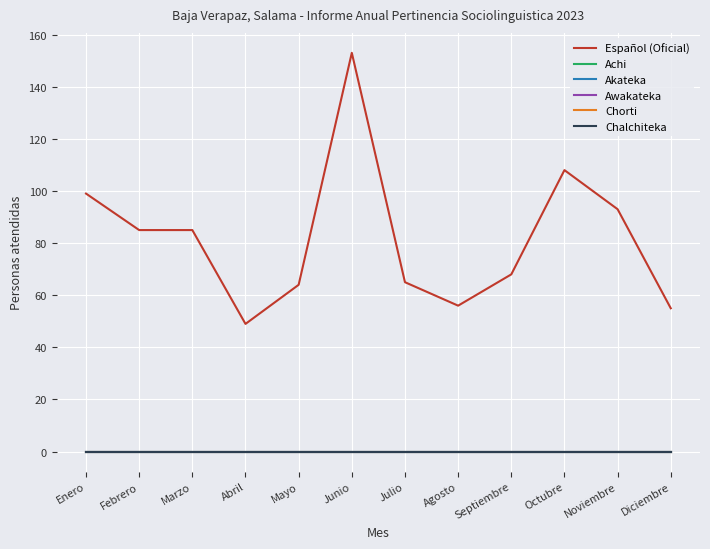

Reading right to left, what are all the values shown in this chart?

Español (Oficial): Diciembre=55	Noviembre=93	Octubre=108	Septiembre=68	Agosto=56	Julio=65	Junio=153	Mayo=64	Abril=49	Marzo=85	Febrero=85	Enero=99
Achi: Diciembre=0	Noviembre=0	Octubre=0	Septiembre=0	Agosto=0	Julio=0	Junio=0	Mayo=0	Abril=0	Marzo=0	Febrero=0	Enero=0
Akateka: Diciembre=0	Noviembre=0	Octubre=0	Septiembre=0	Agosto=0	Julio=0	Junio=0	Mayo=0	Abril=0	Marzo=0	Febrero=0	Enero=0
Awakateka: Diciembre=0	Noviembre=0	Octubre=0	Septiembre=0	Agosto=0	Julio=0	Junio=0	Mayo=0	Abril=0	Marzo=0	Febrero=0	Enero=0
Chorti: Diciembre=0	Noviembre=0	Octubre=0	Septiembre=0	Agosto=0	Julio=0	Junio=0	Mayo=0	Abril=0	Marzo=0	Febrero=0	Enero=0
Chalchiteka: Diciembre=0	Noviembre=0	Octubre=0	Septiembre=0	Agosto=0	Julio=0	Junio=0	Mayo=0	Abril=0	Marzo=0	Febrero=0	Enero=0